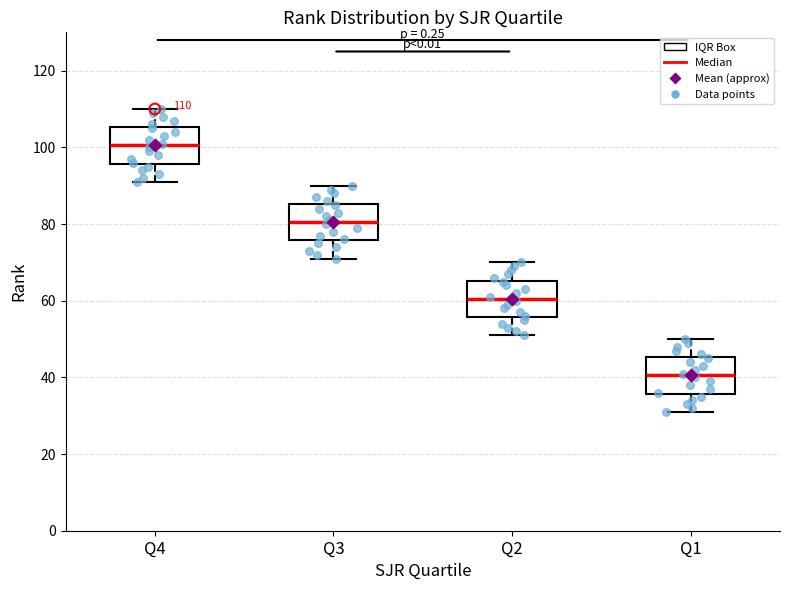

Which box's median line is the highest?

Q4